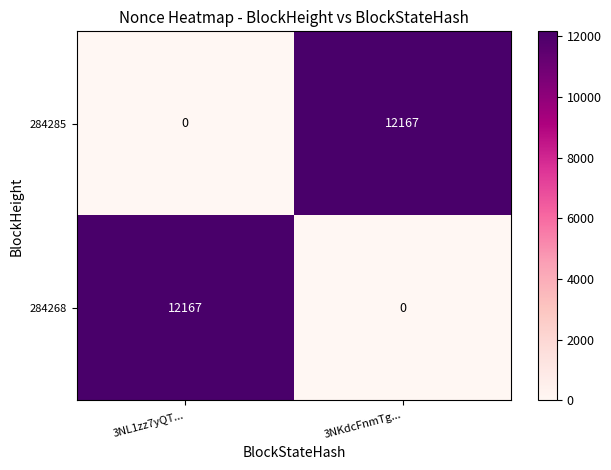

Rank the series at 3NL1zz7yQT... from lowest to highest value.

284285, 284268